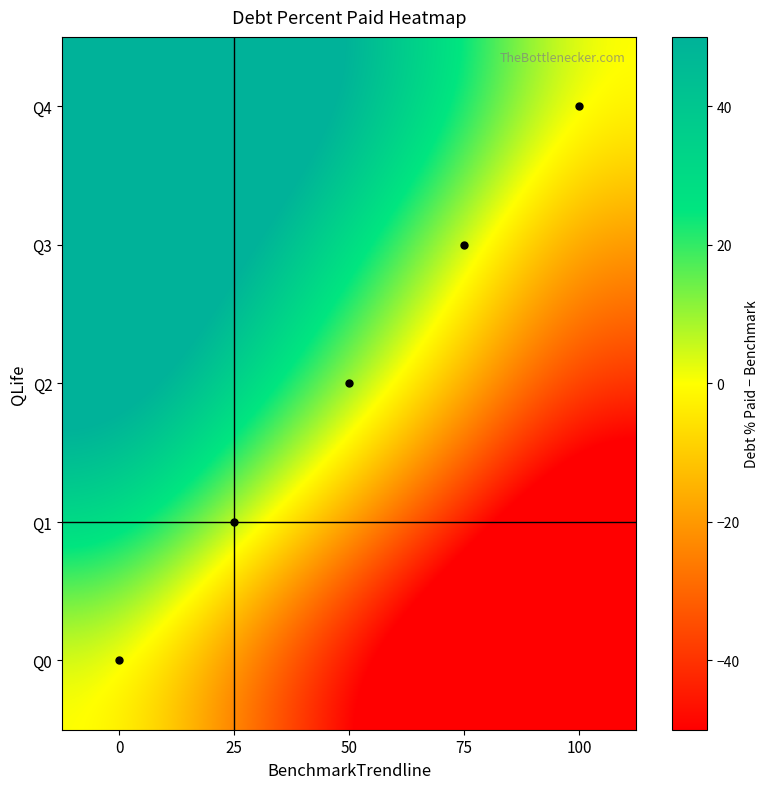

What is the total value across all series at 100?

-228.0